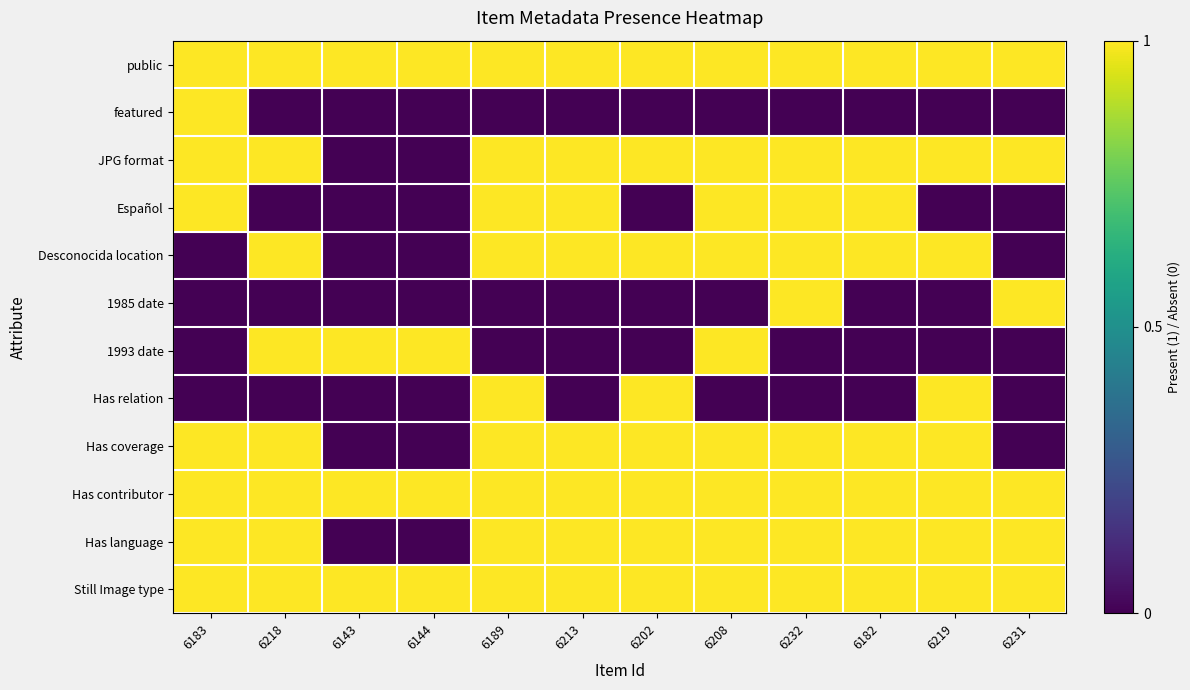

What is the total value across all series at 6208?

9